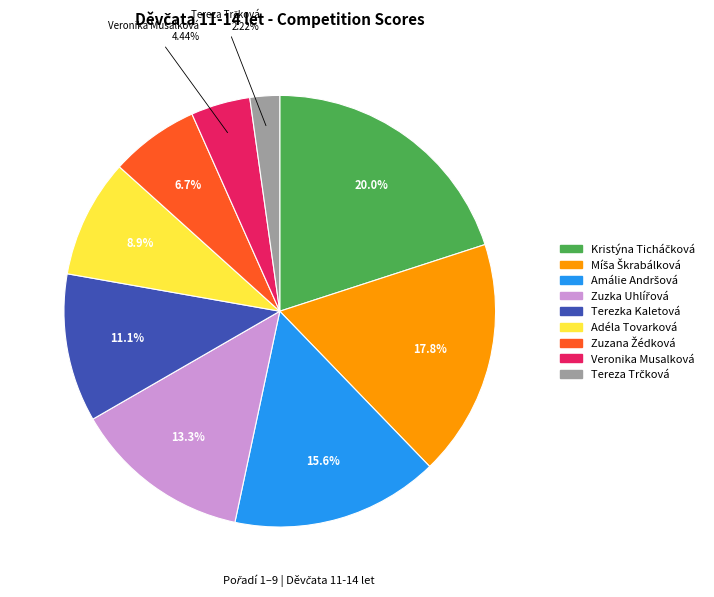

Approximately how many times larger is the value at Adéla Tovarková compared to Veronika Musalková?

2.0